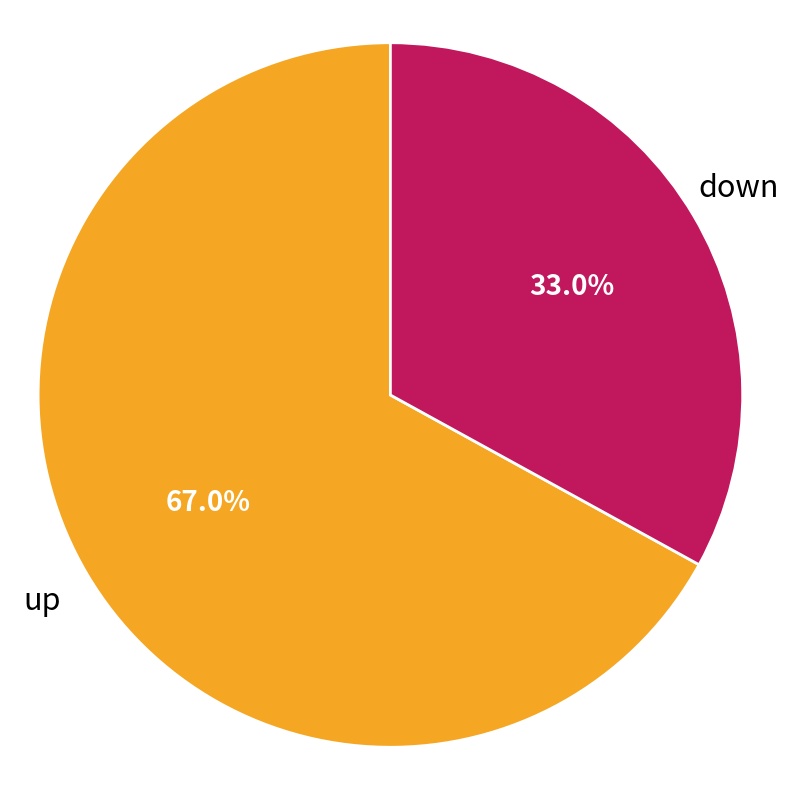

Is there a majority slice in this chart?

Yes